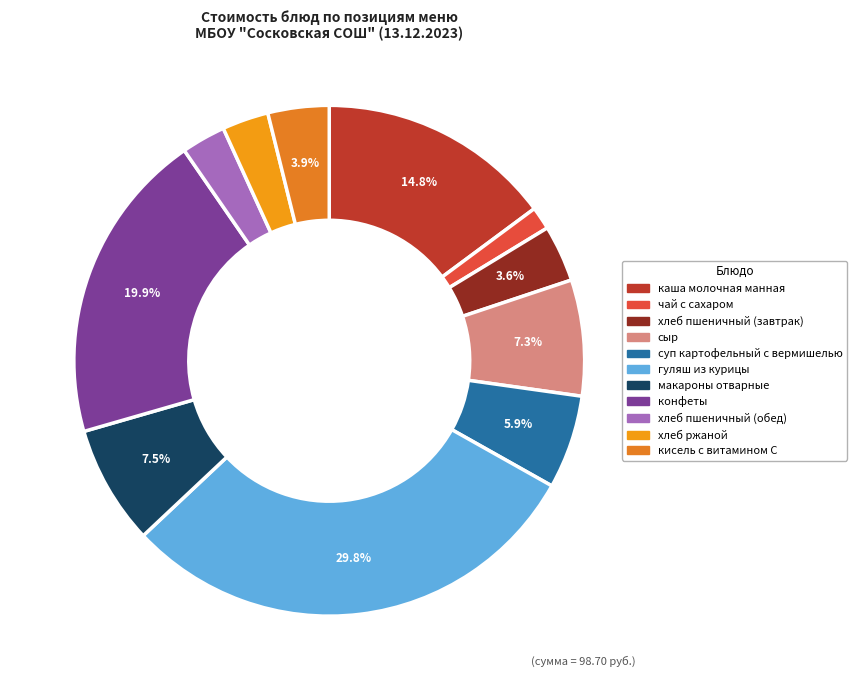

What percentage is the чай с сахаром slice, to the nearest percent?

1%